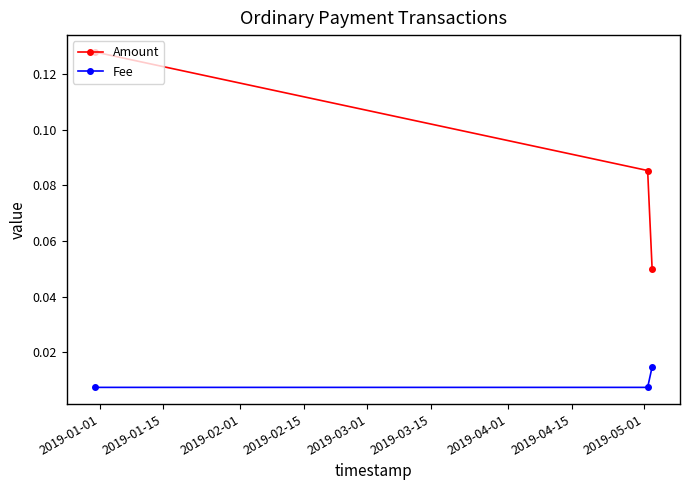

How many data points does each series have?

3